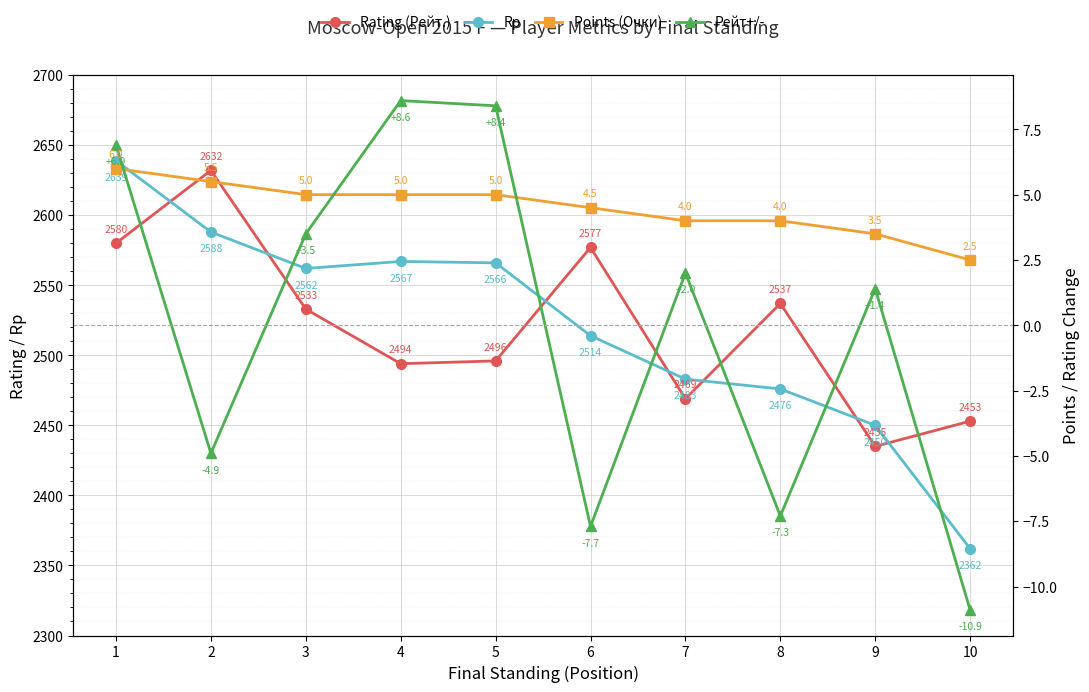

What is the greatest value displayed?

2639.0